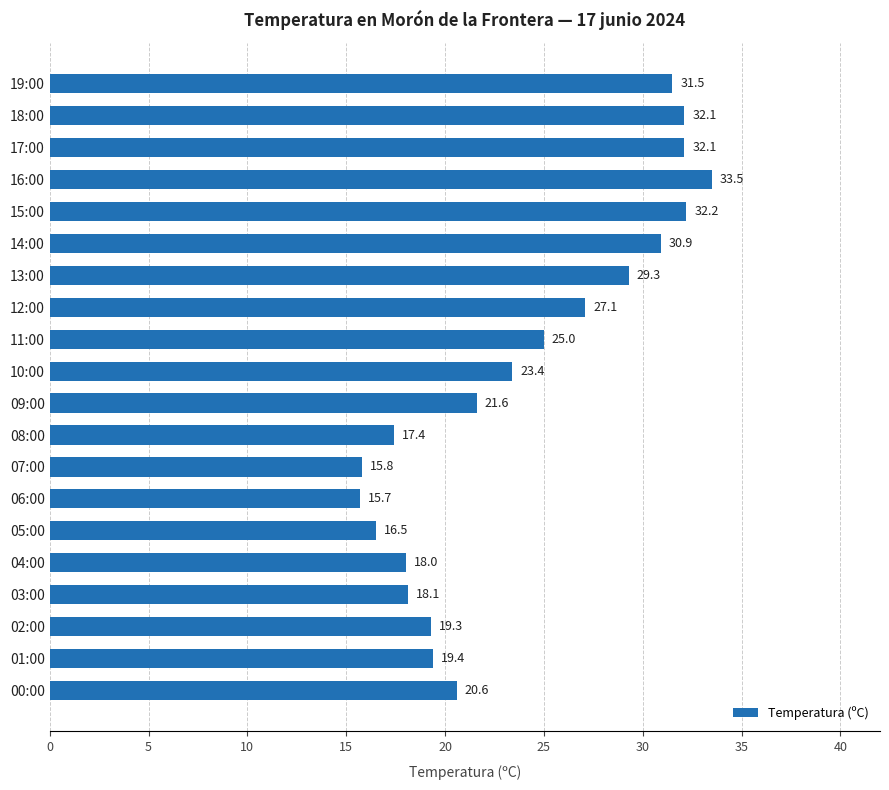

Reading bottom to top, extract all data points from this chart.

00:00=20.6	01:00=19.4	02:00=19.3	03:00=18.1	04:00=18.0	05:00=16.5	06:00=15.7	07:00=15.8	08:00=17.4	09:00=21.6	10:00=23.4	11:00=25.0	12:00=27.1	13:00=29.3	14:00=30.9	15:00=32.2	16:00=33.5	17:00=32.1	18:00=32.1	19:00=31.5